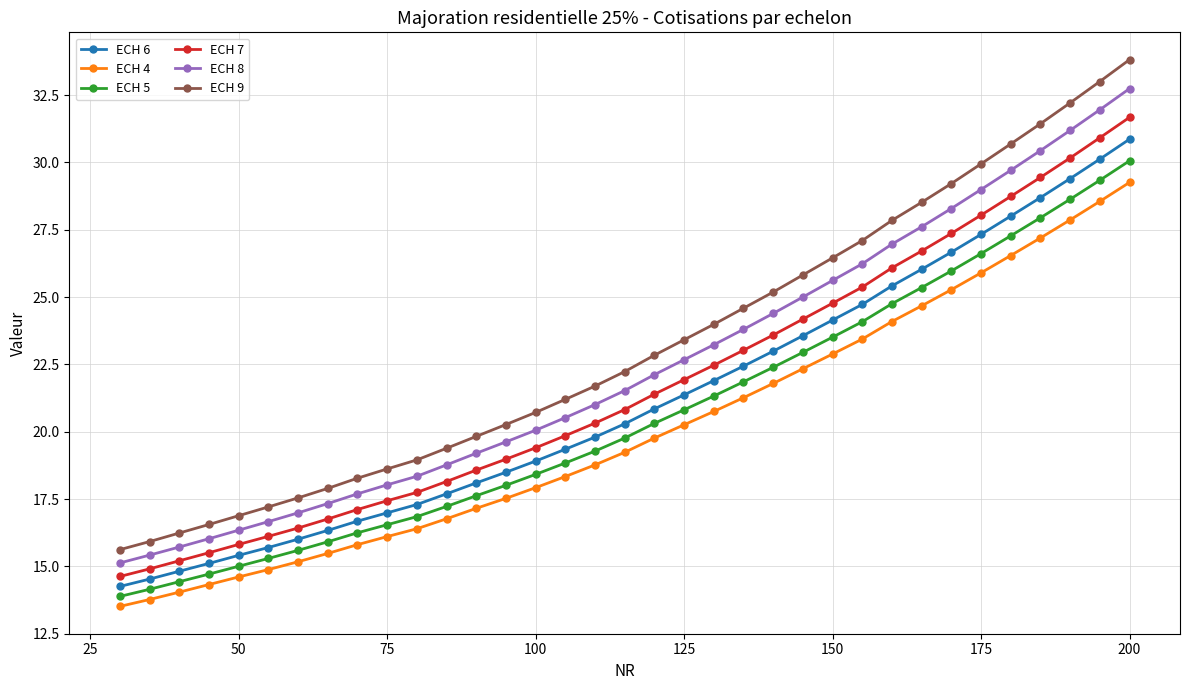

What are all the series names shown in the legend?

ECH 6, ECH 4, ECH 5, ECH 7, ECH 8, ECH 9